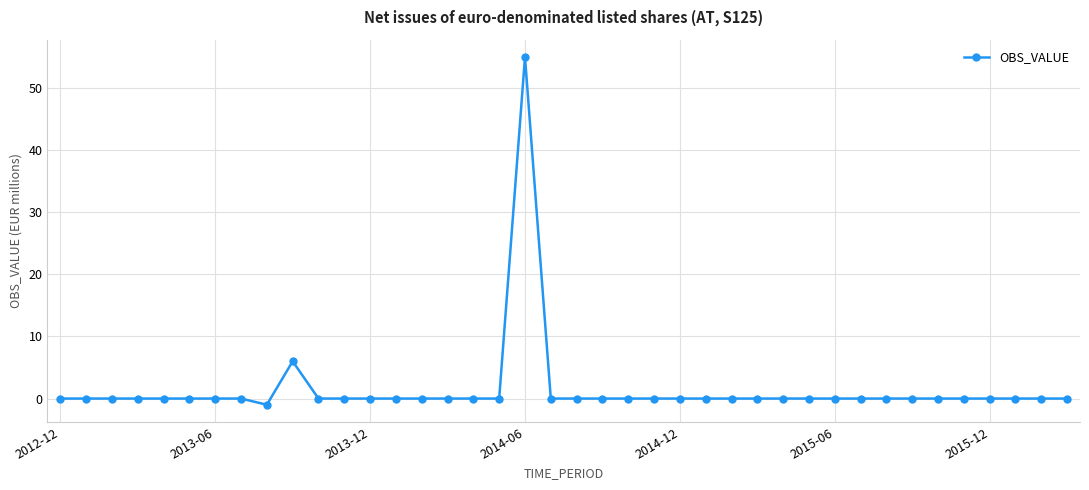

What is the greatest value displayed?

55